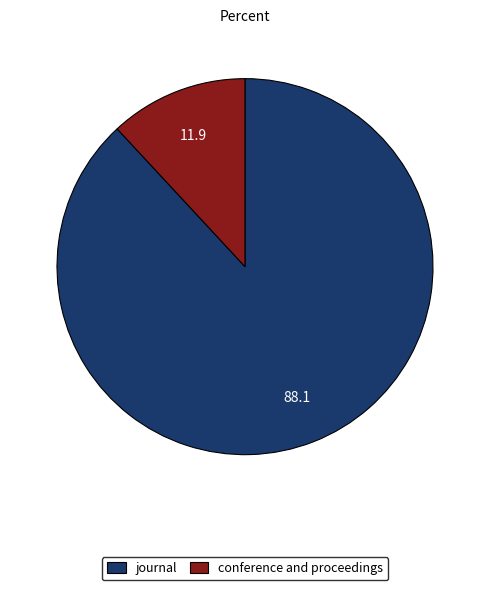

Approximately how many times larger is the value at journal compared to conference and proceedings?

7.4